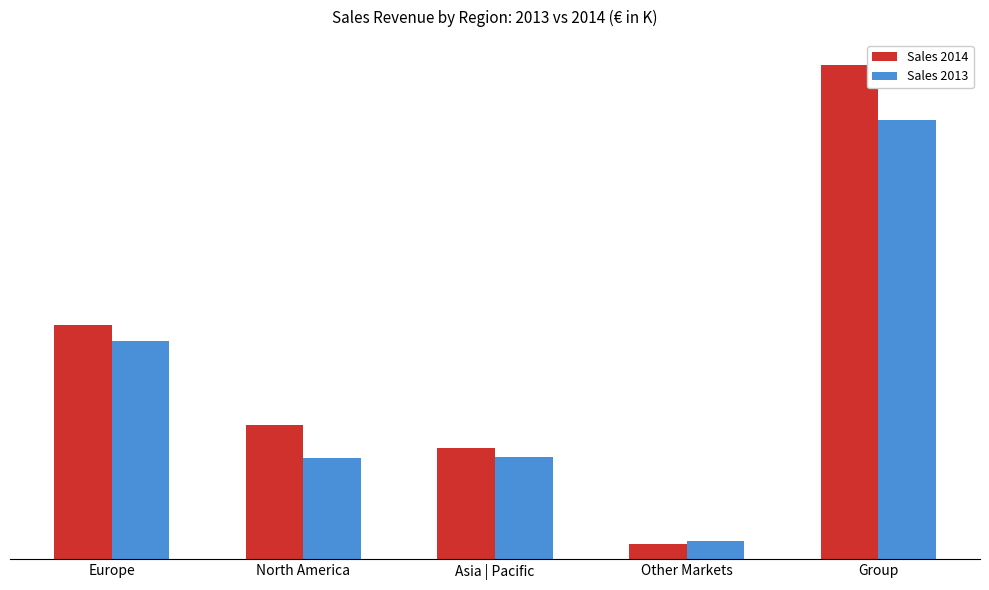

Which series has the largest range (max minus min)?

Sales 2014